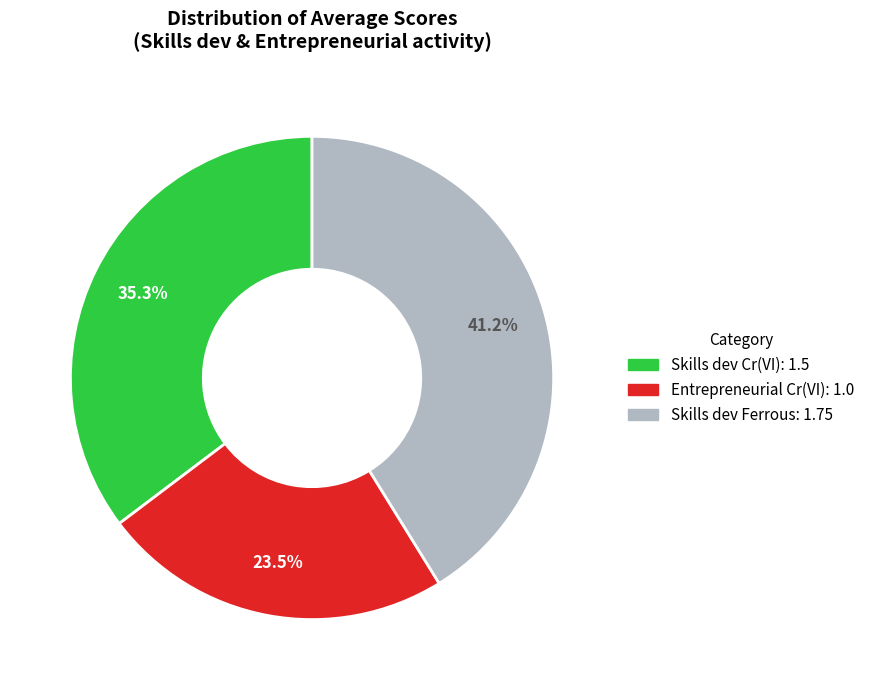

Is there a majority slice in this chart?

No